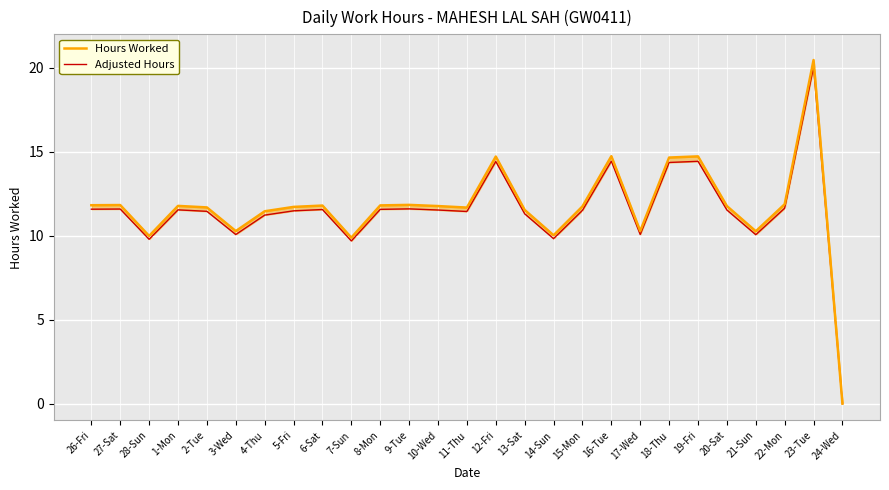

What is the sum of the Hours Worked values at 11-Thu and 20-Sat?

23.4